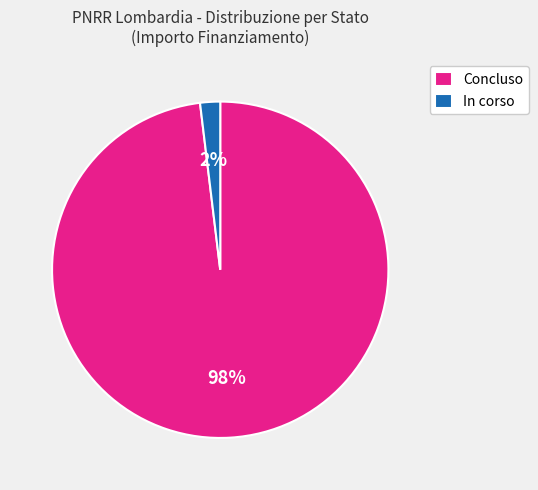

Count the number of slices in the pie.

2